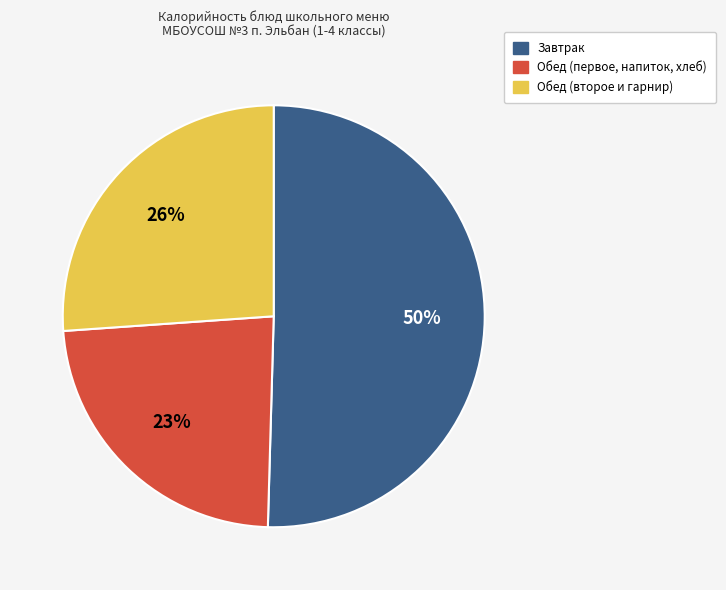

How many slices are in this pie chart?

3